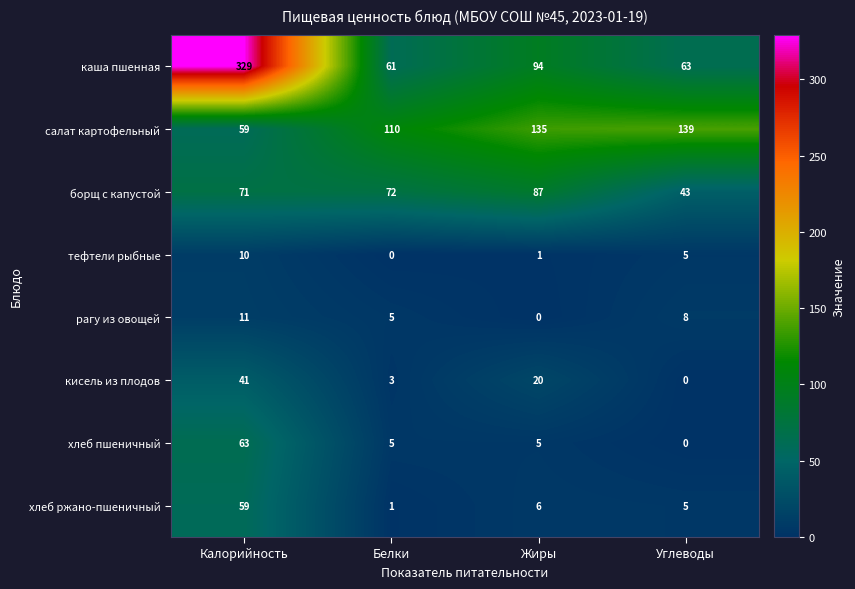

What is the difference between the maximum and minimum values in the тефтели рыбные series?

10